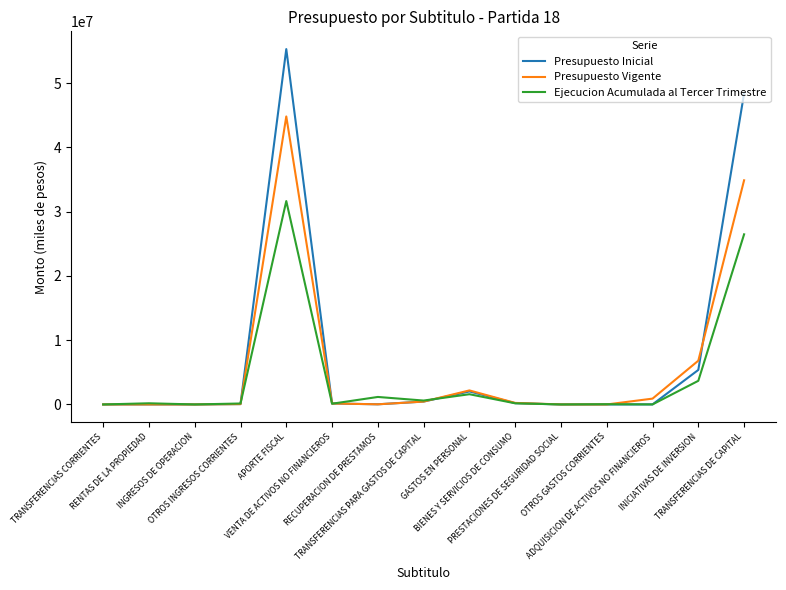

Count the number of categories in the chart.

15